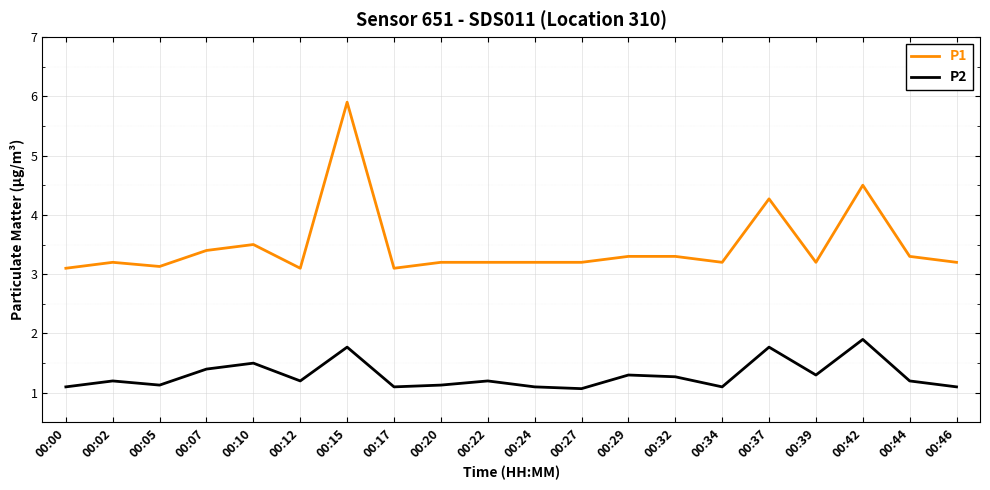

Does the chart have visible grid lines?

Yes